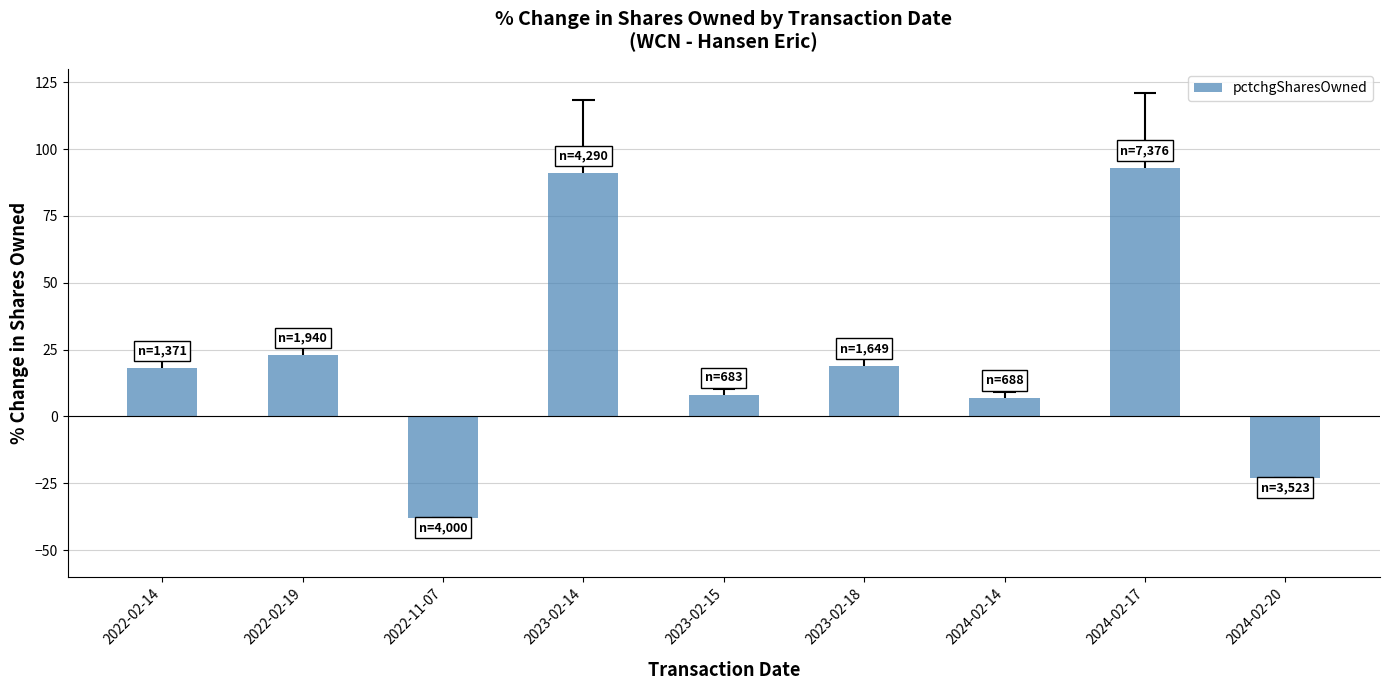

Rank the categories by value from lowest to highest.

2022-11-07, 2024-02-20, 2024-02-14, 2023-02-15, 2022-02-14, 2023-02-18, 2022-02-19, 2023-02-14, 2024-02-17